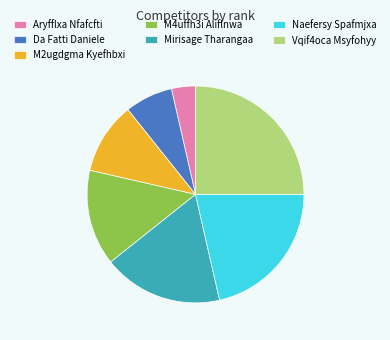

Is there a majority slice in this chart?

No